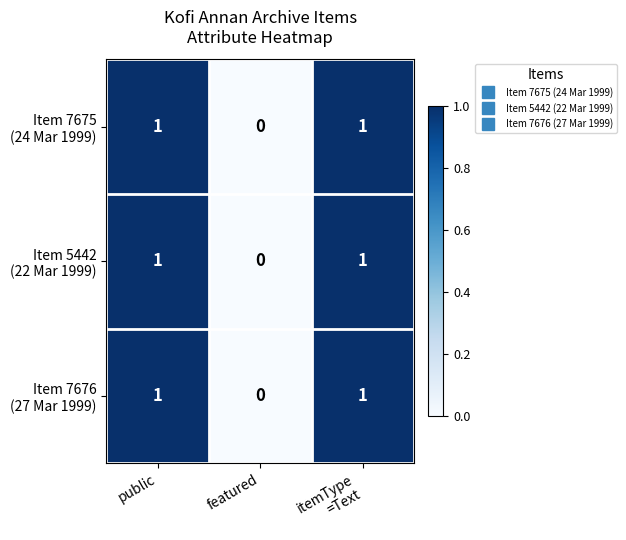

Count the number of data series in this chart.

3